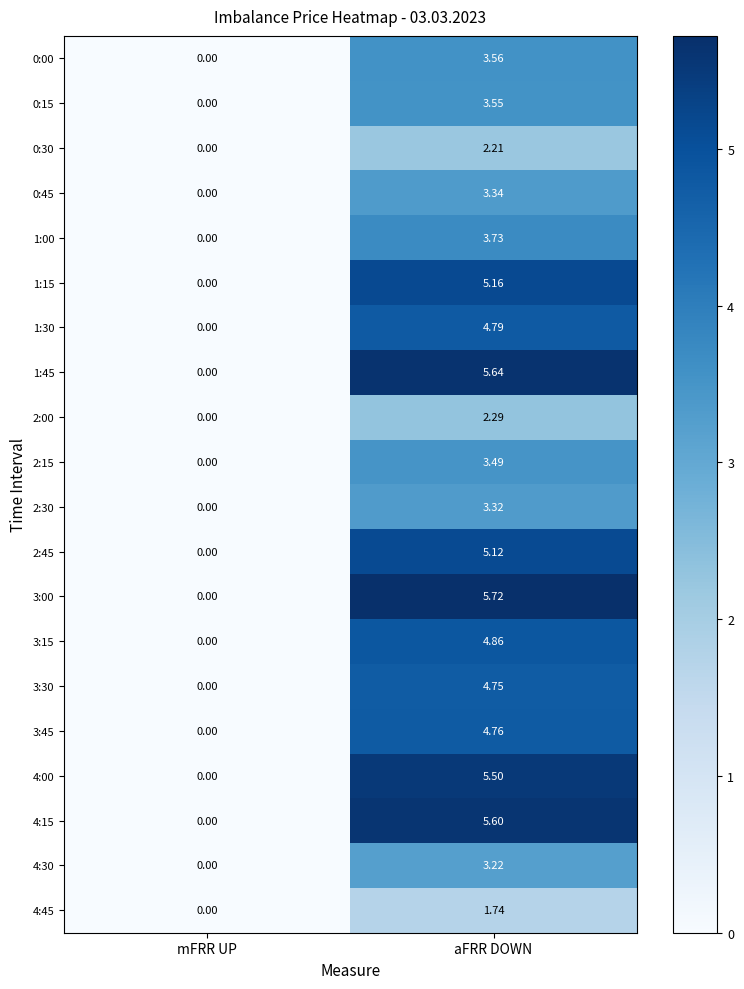

At which label does 0:00 first exceed 3?

aFRR DOWN